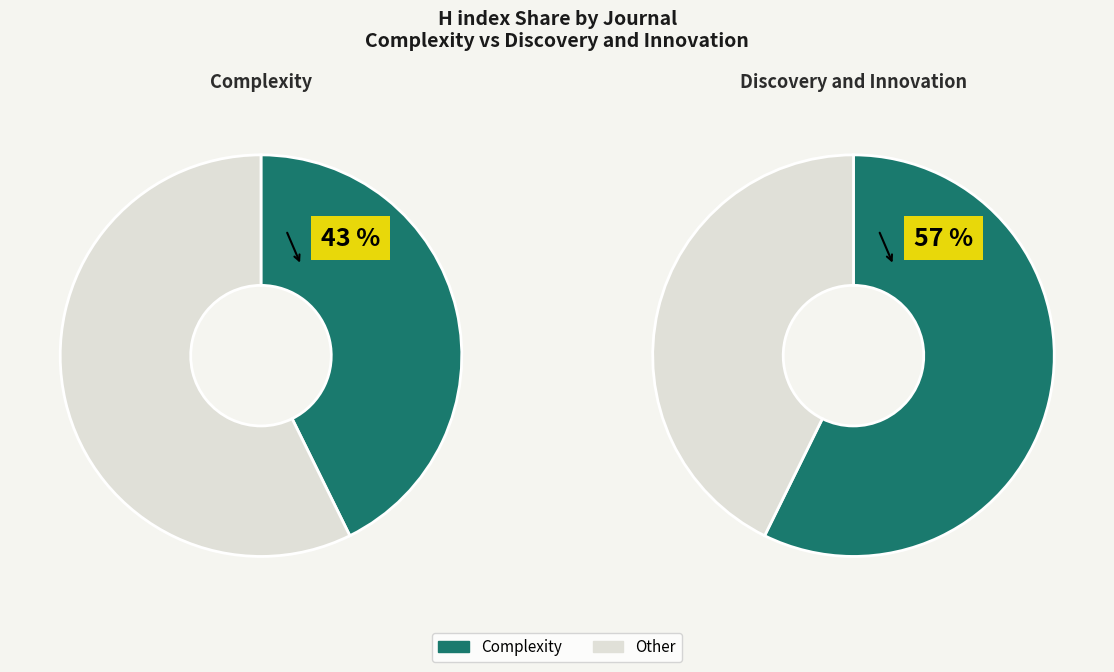

To the nearest percent, what is the average slice percentage?

50%